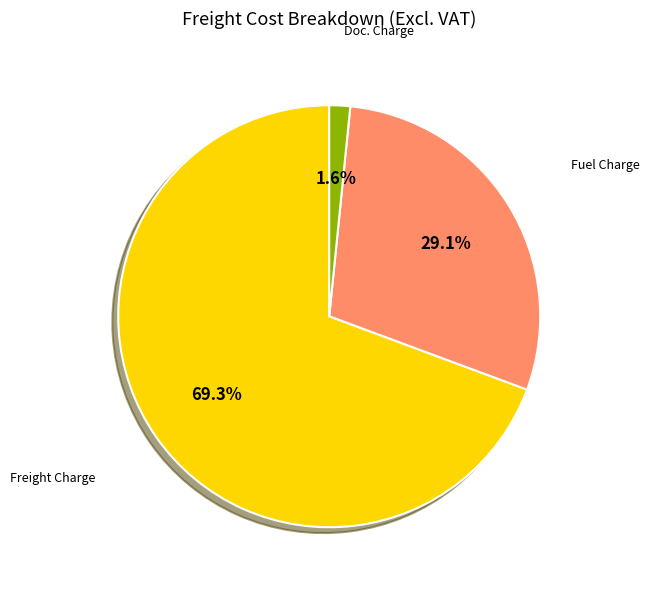

To the nearest percent, what is the average slice percentage?

33%